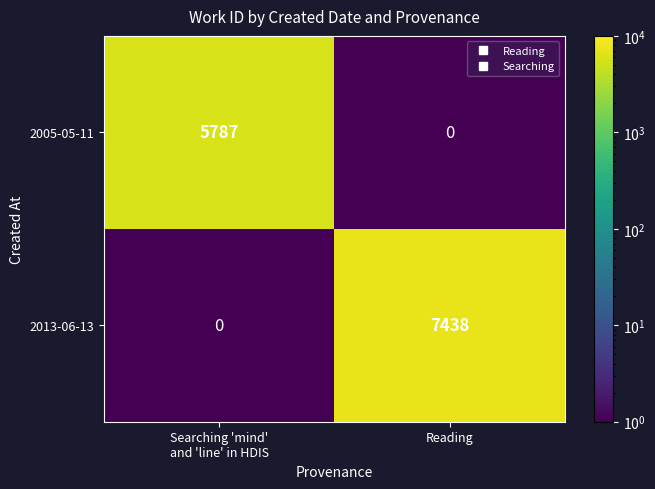

Which series changed the most between Searching 'mind'
and 'line' in HDIS and Reading?

2013-06-13